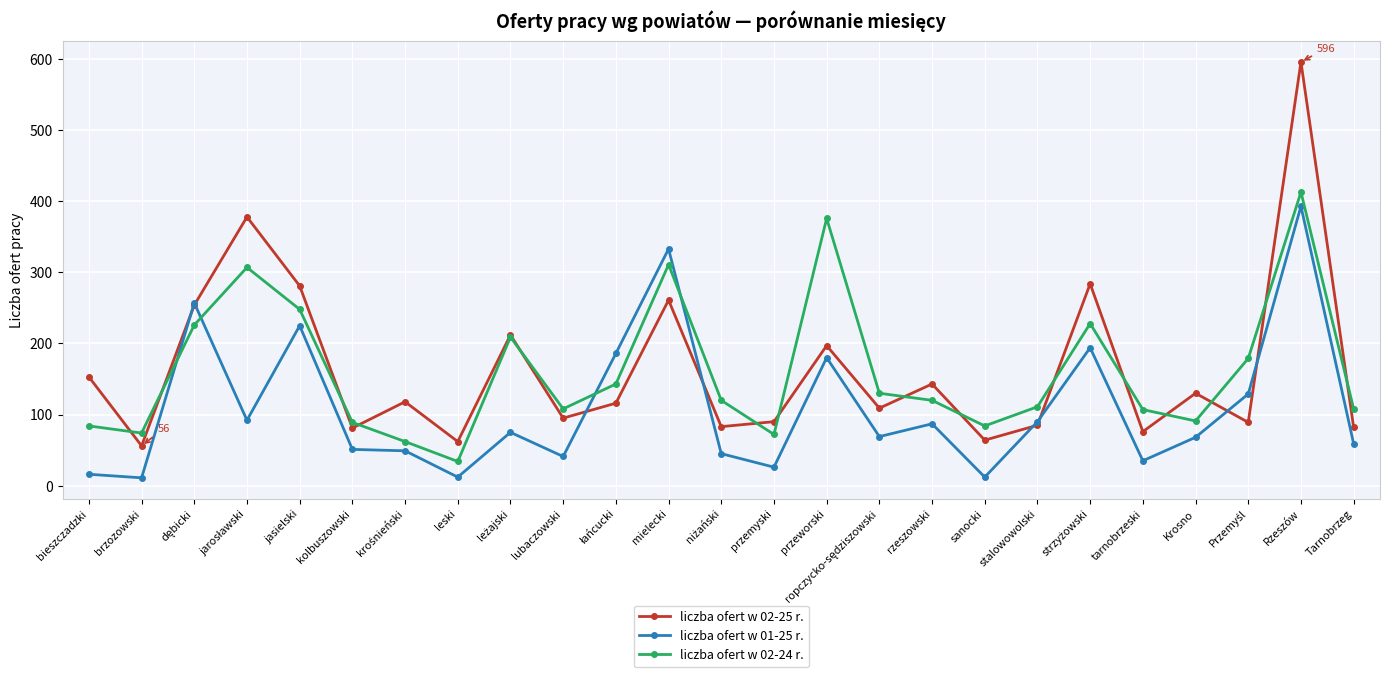

Which series ends up on top after the final intersection of liczba ofert w 02-24 r. and liczba ofert w 01-25 r.?

liczba ofert w 02-24 r.